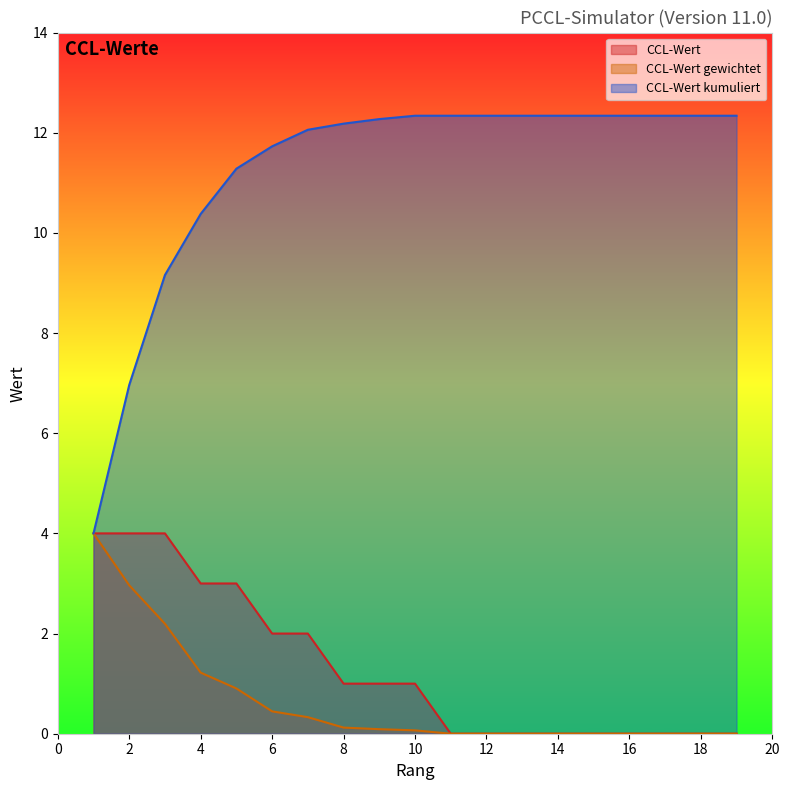

Which category has the highest value in the CCL-Wert kumuliert series?

10